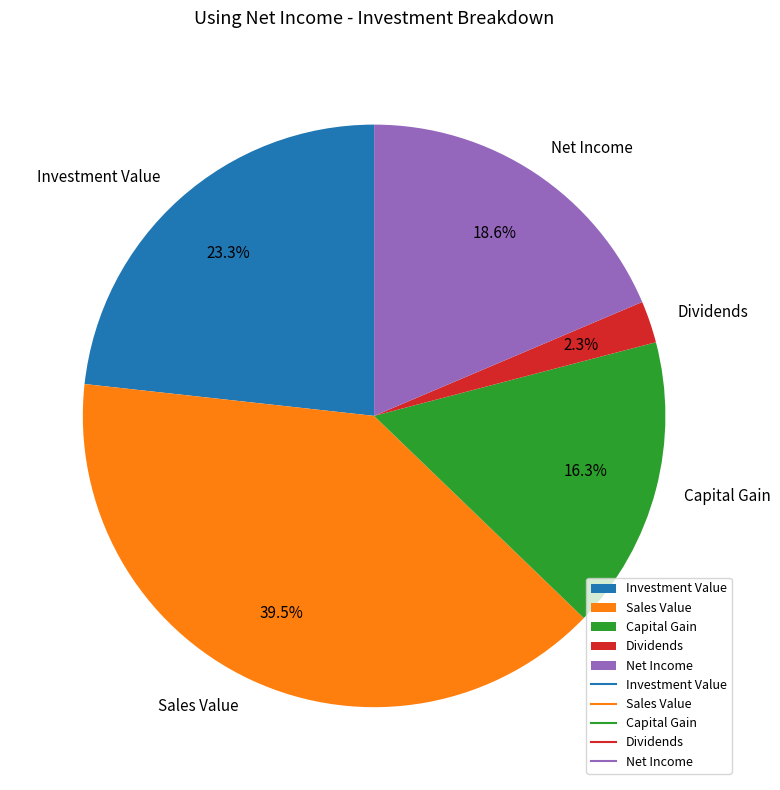

How many segments does this pie chart have?

5